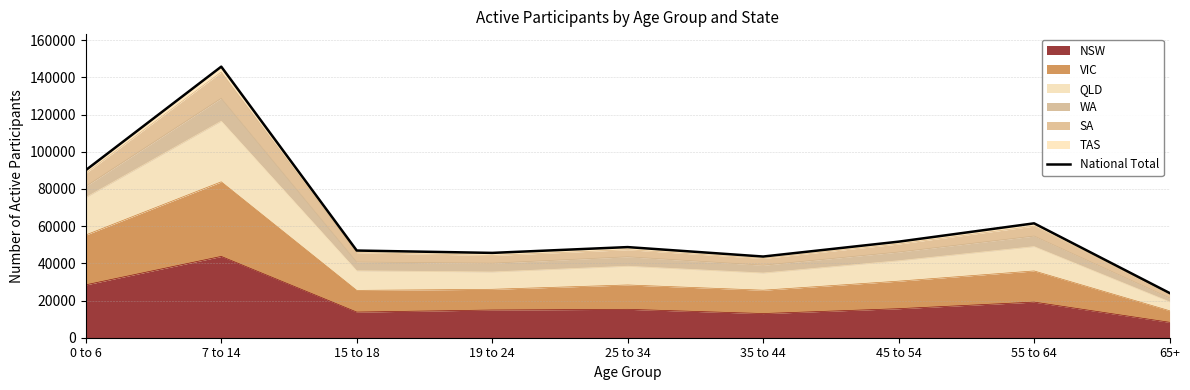

List the labels in order of value, largest first.

7 to 14, 0 to 6, 55 to 64, 45 to 54, 25 to 34, 15 to 18, 19 to 24, 35 to 44, 65+